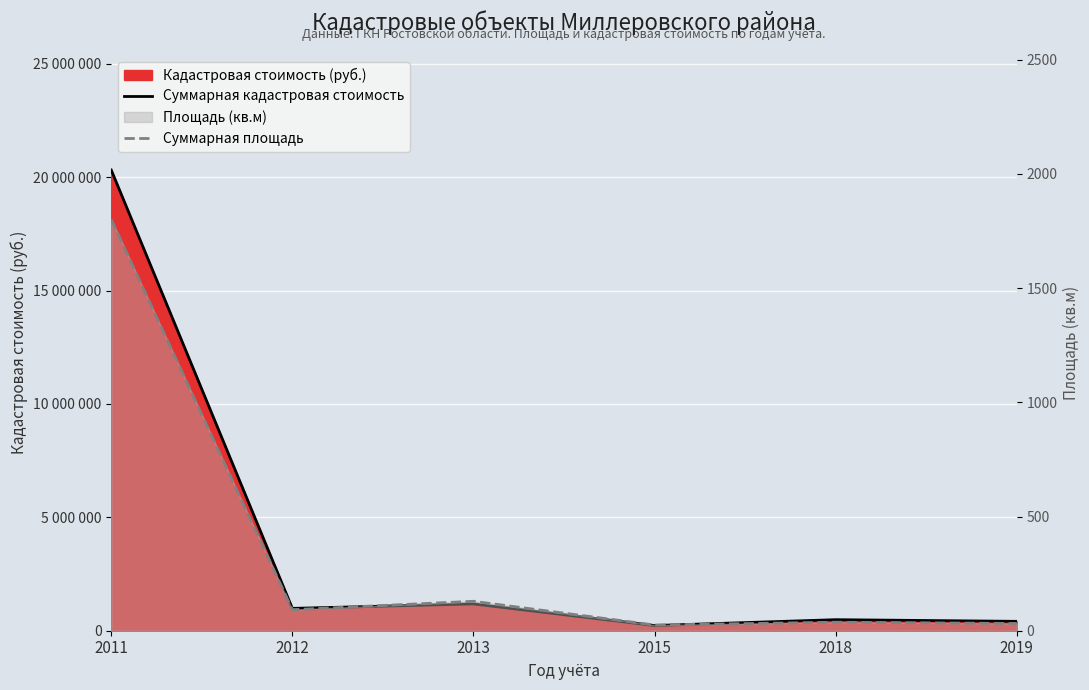

What is the value of the Суммарная площадь point at the 2nd from the left?

92.1